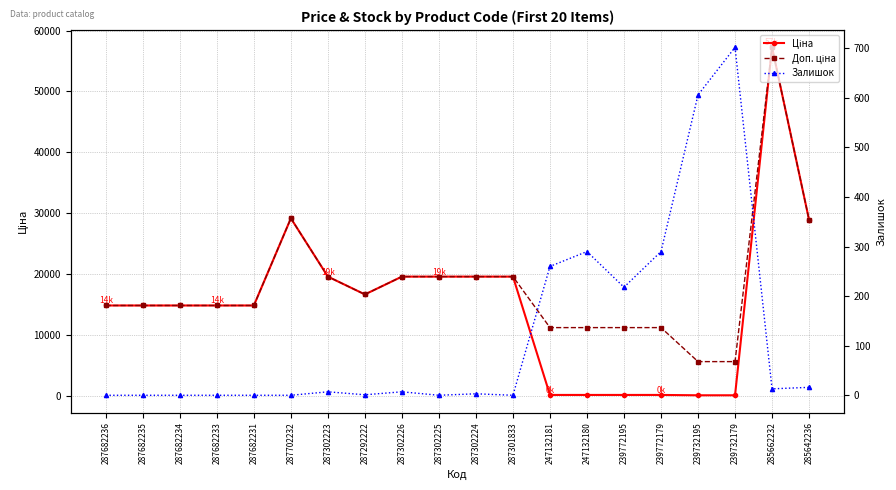

How many interior local valleys does the Залишок series have?

5